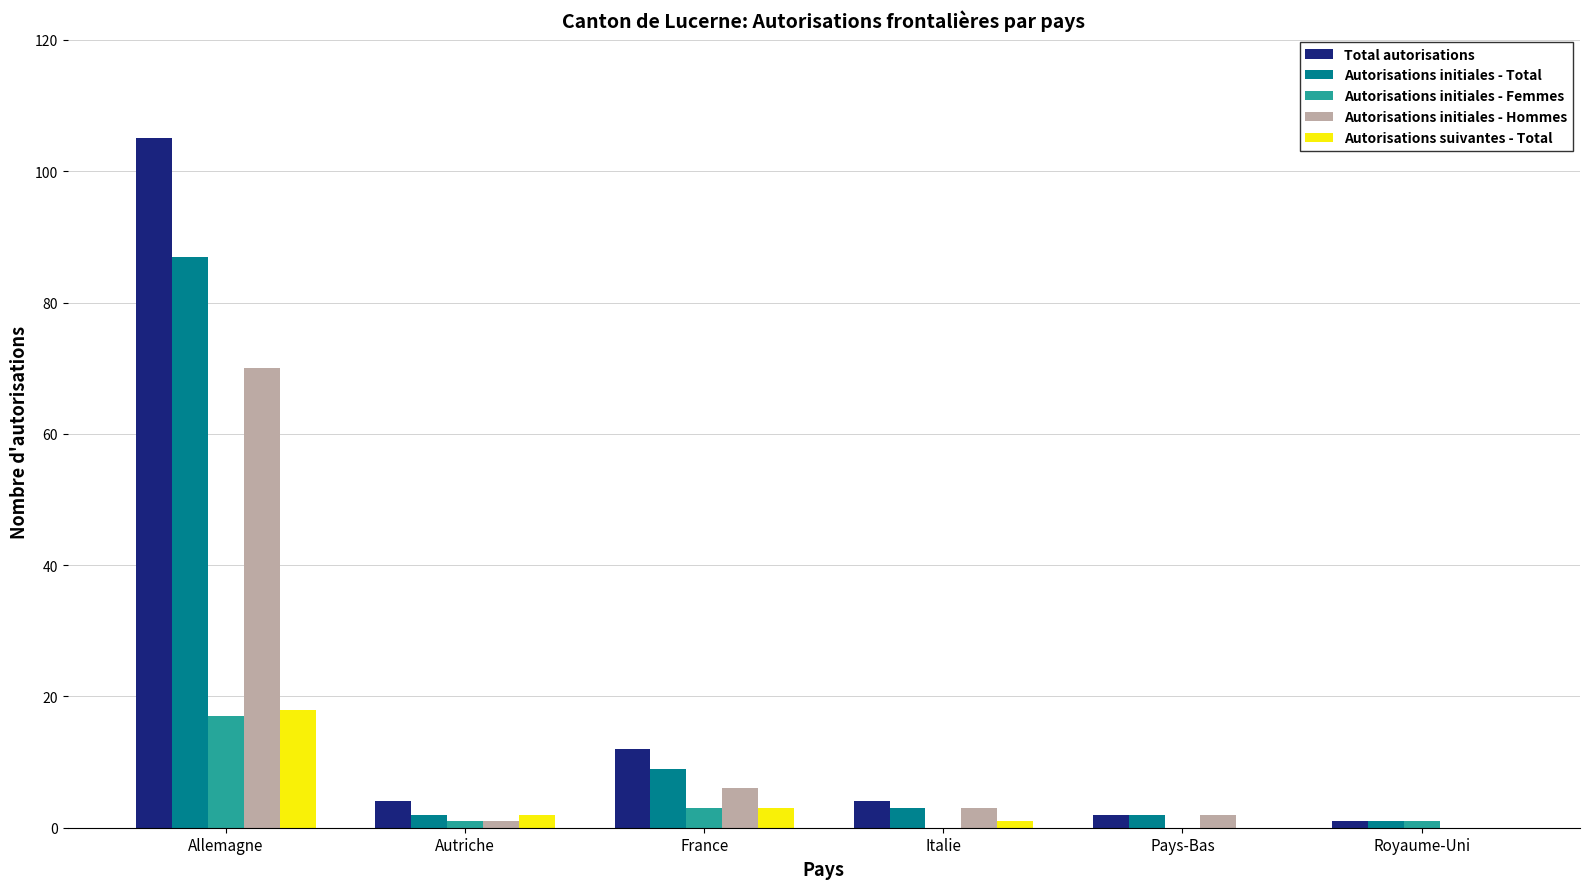

Is it true that Autorisations initiales - Hommes equals 70 at Allemagne?

True